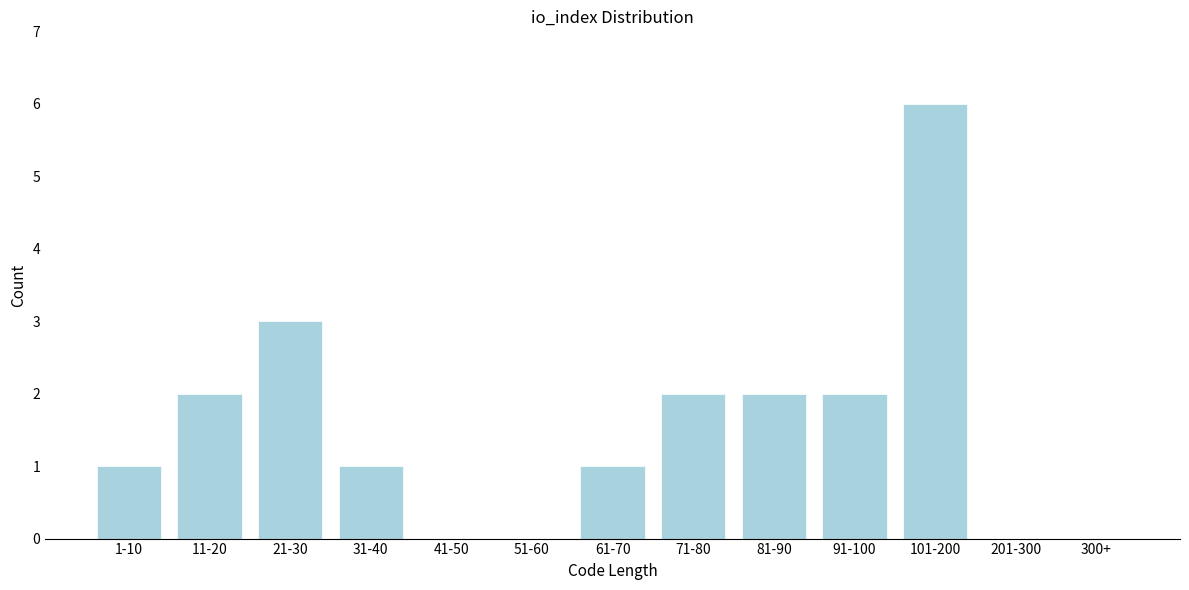

Reading left to right, extract all data points from this chart.

1-10=1	11-20=2	21-30=3	31-40=1	41-50=0	51-60=0	61-70=1	71-80=2	81-90=2	91-100=2	101-200=6	201-300=0	300+=0